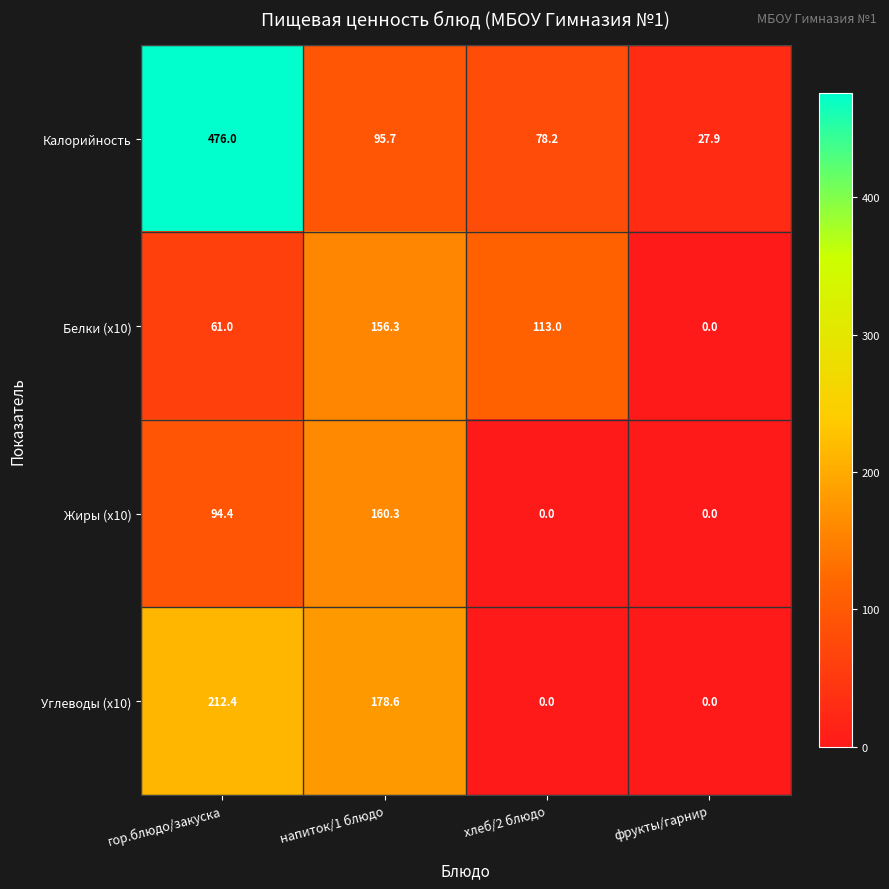

What is the difference between the maximum and minimum values in the Калорийность series?

448.1